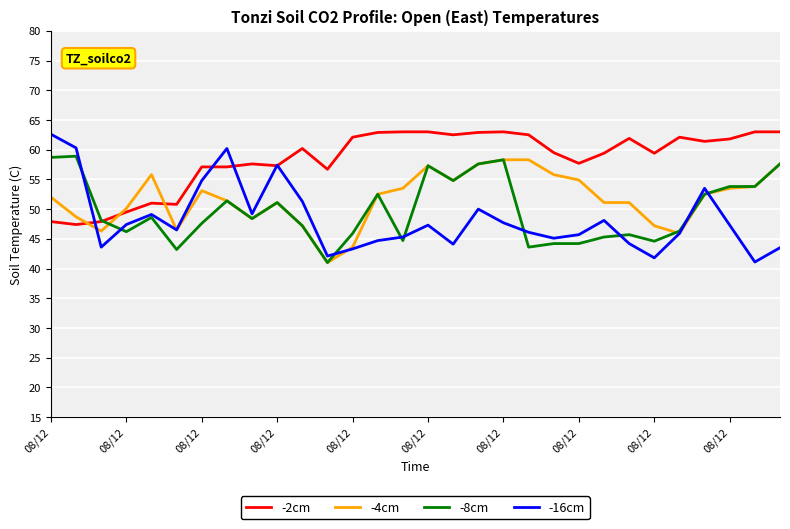

What is the greatest value displayed?

63.0